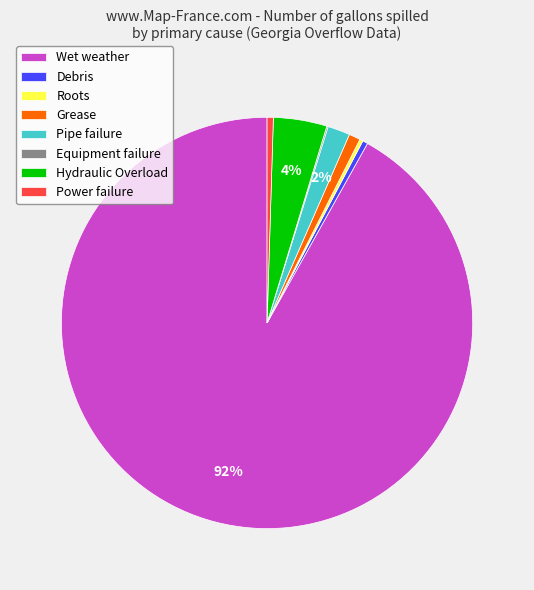

To the nearest percent, what portion does Hydraulic Overload represent?

4%